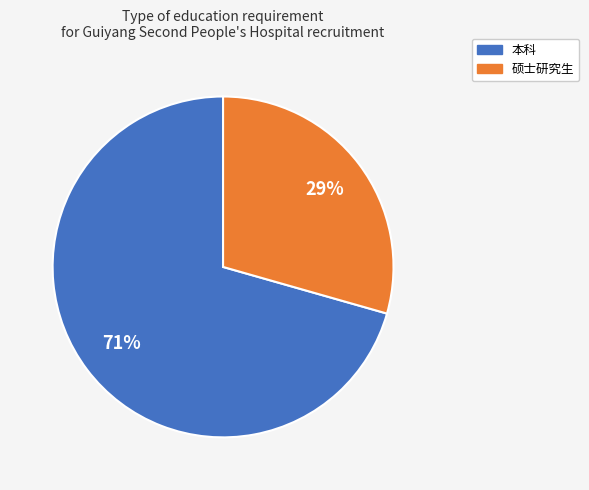

What is the majority slice?

本科